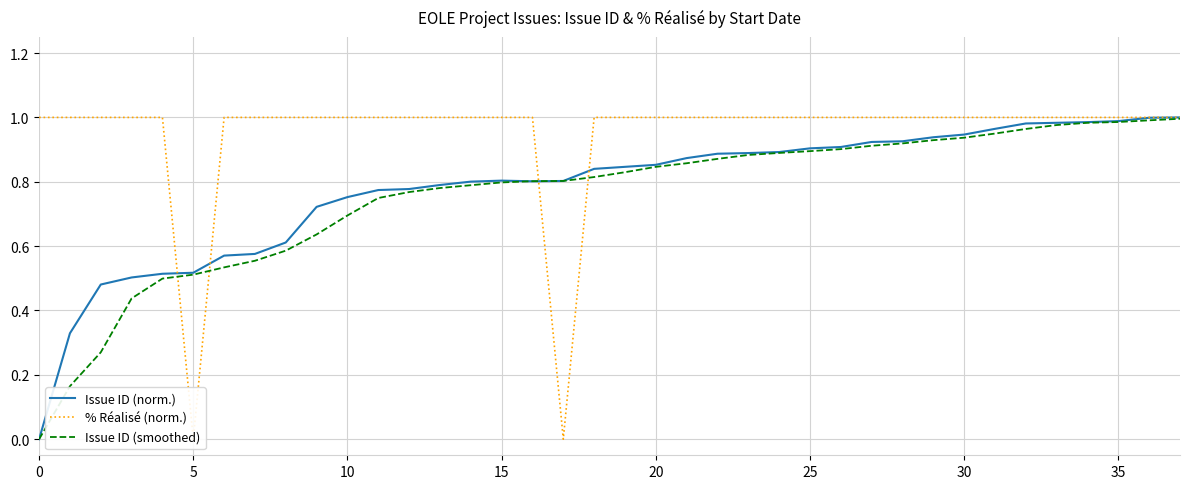

What is the sum of the Issue ID (smoothed) values at 31 and 14?

1.7